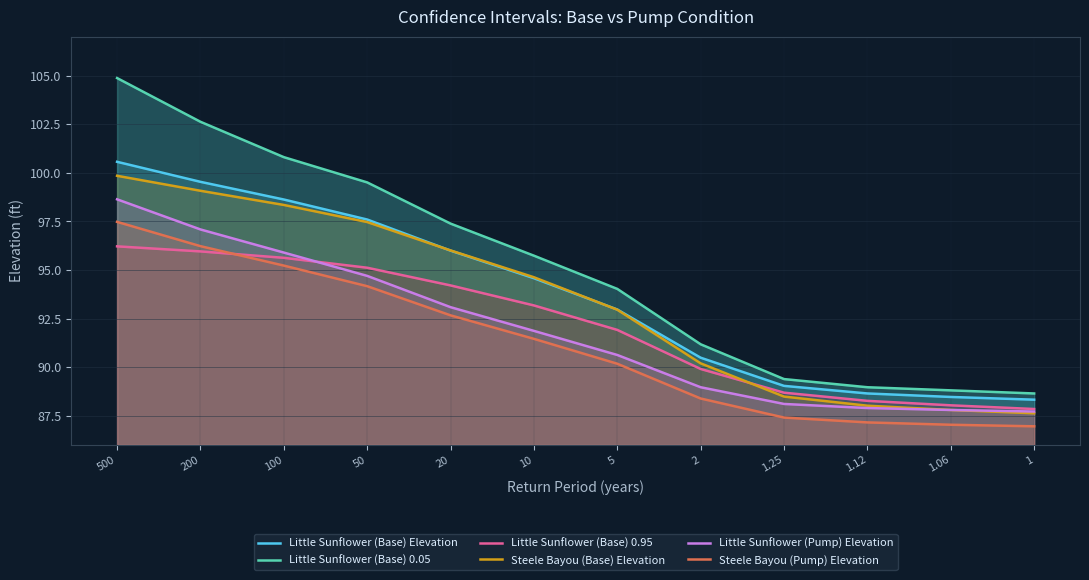

What is the label of the 1st point from the right?

1